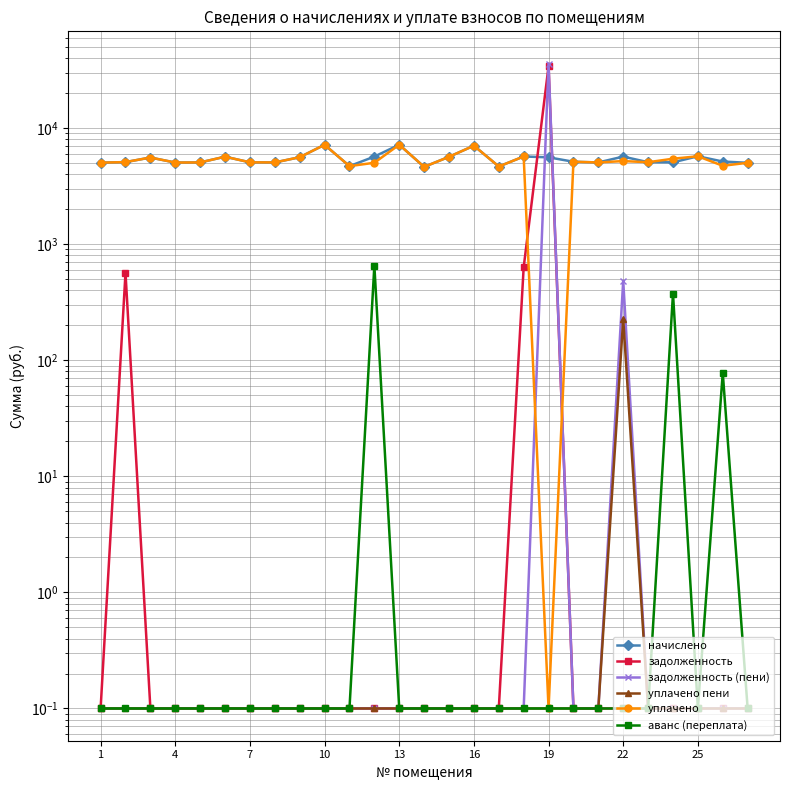

At how many categories does at least one series exceed 33507?

1